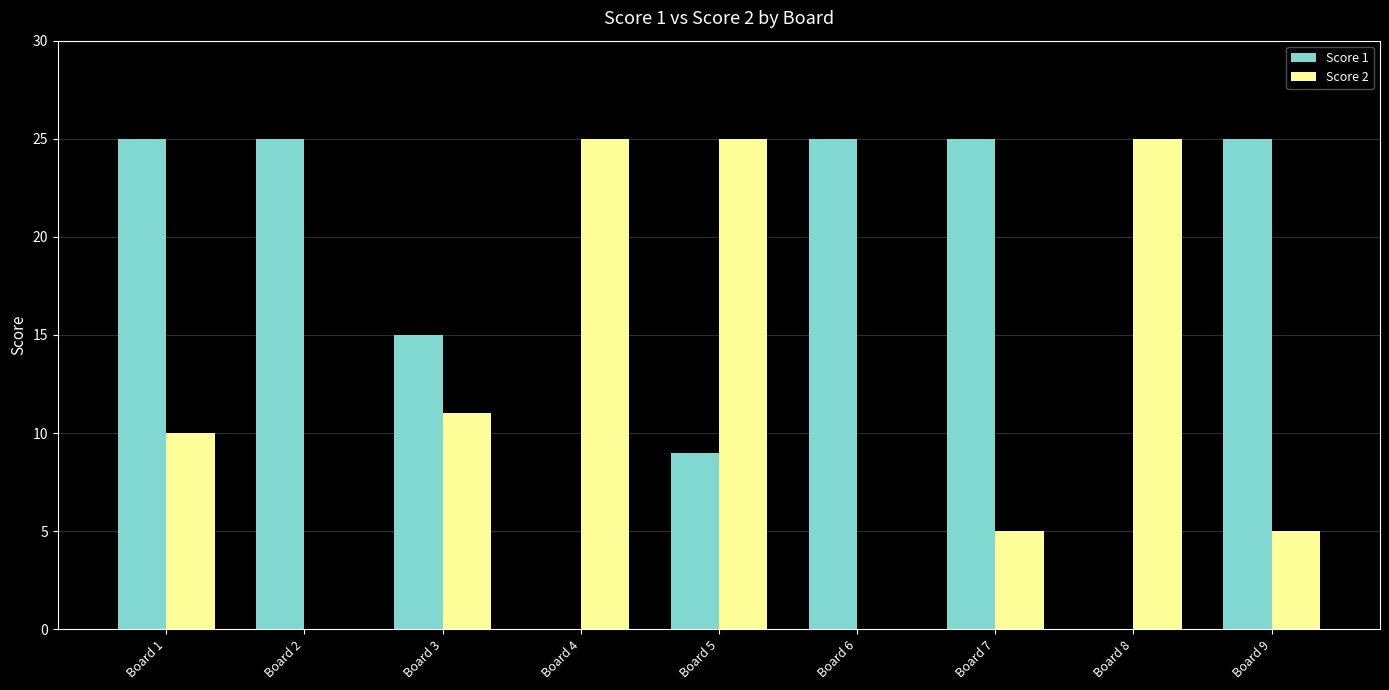

The Score 2 series shows 10 at Board 1. True or false?

True